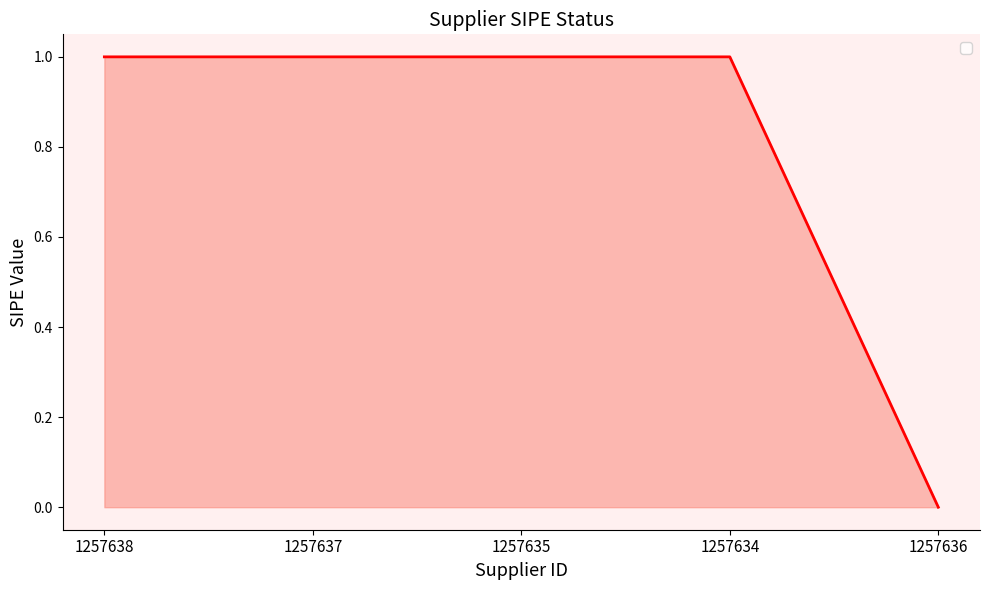

What position from the right is 1257634?

2